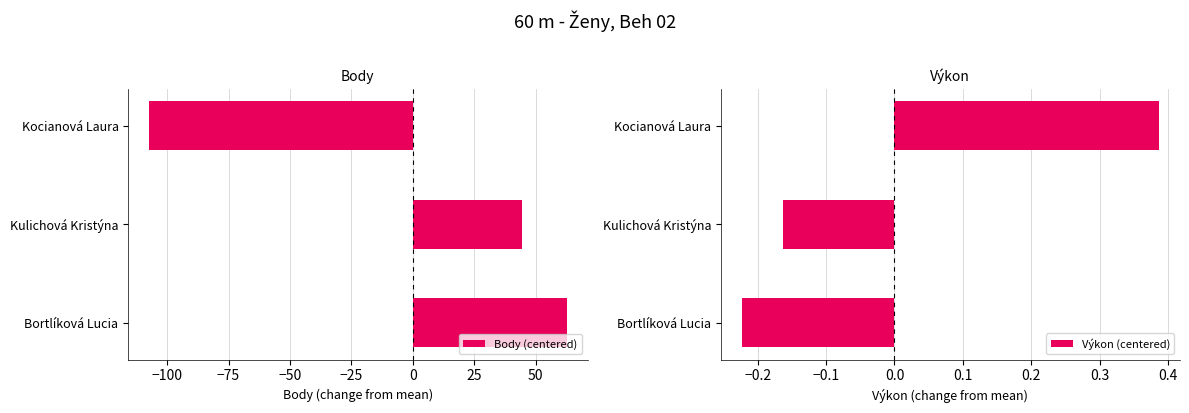

Where is Body (centered) nearest to the value -22?

Kulichová Kristýna